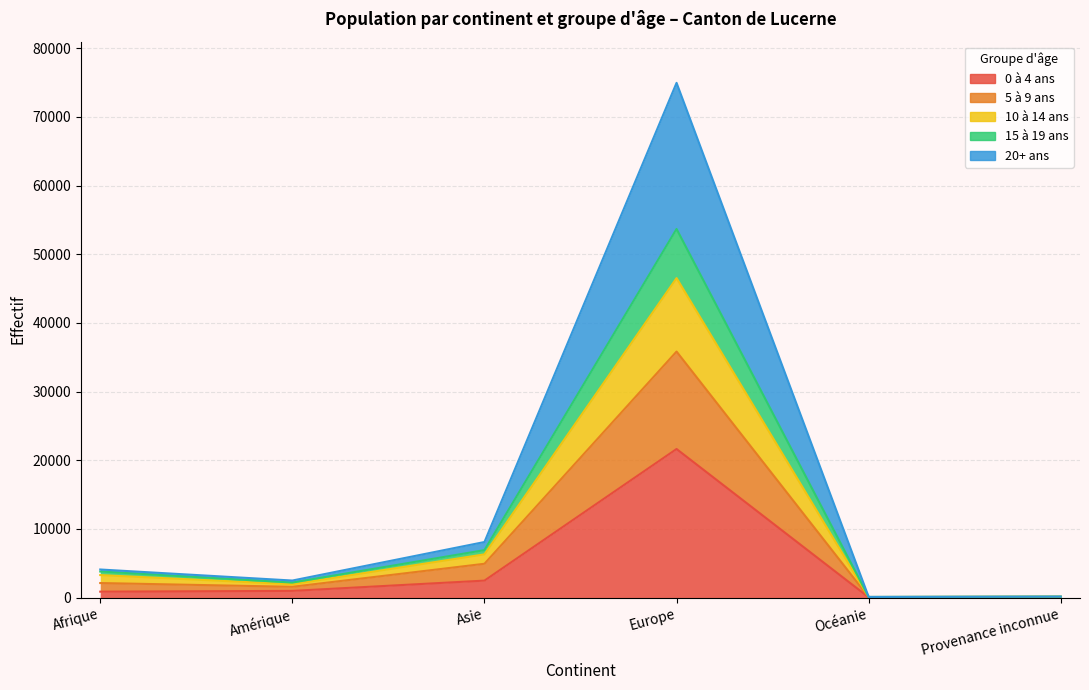

What value does the 0 à 4 ans series have at Asie, to the nearest 50?

2450